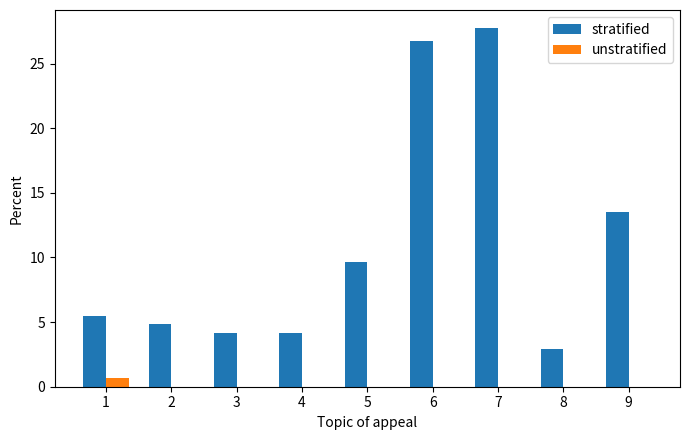

What is the approximate value of stratified at 5?

9.7